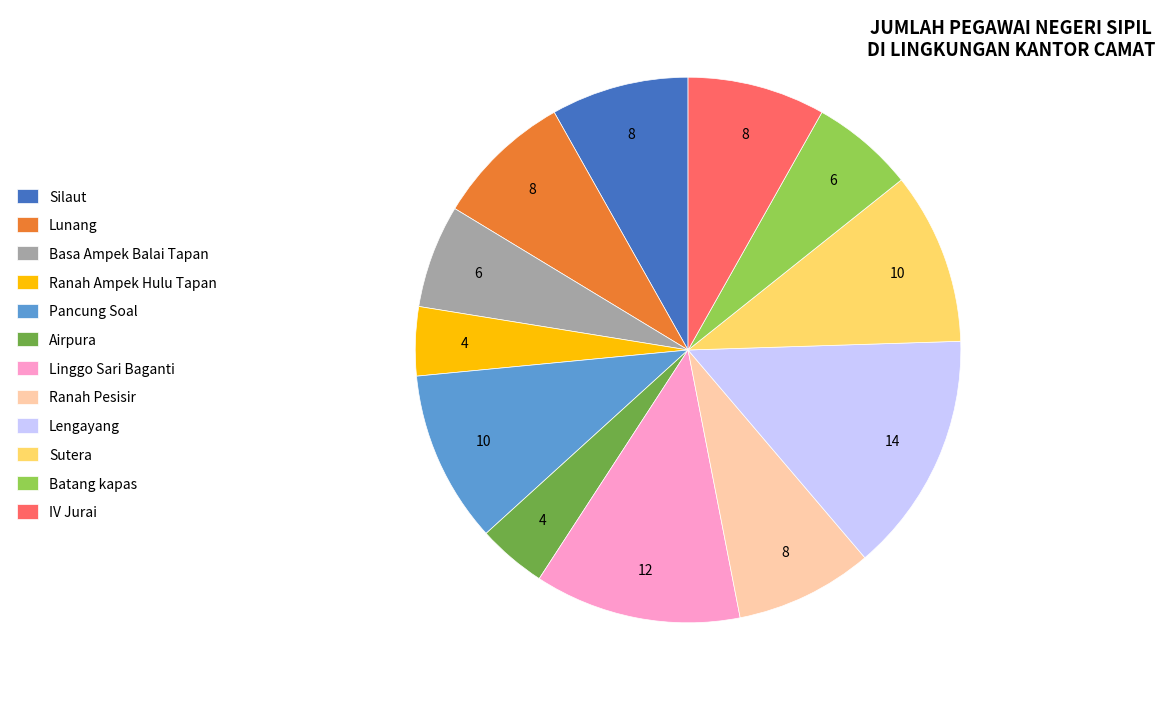

Do Lengayang and Lunang together represent more than half of the pie?

No